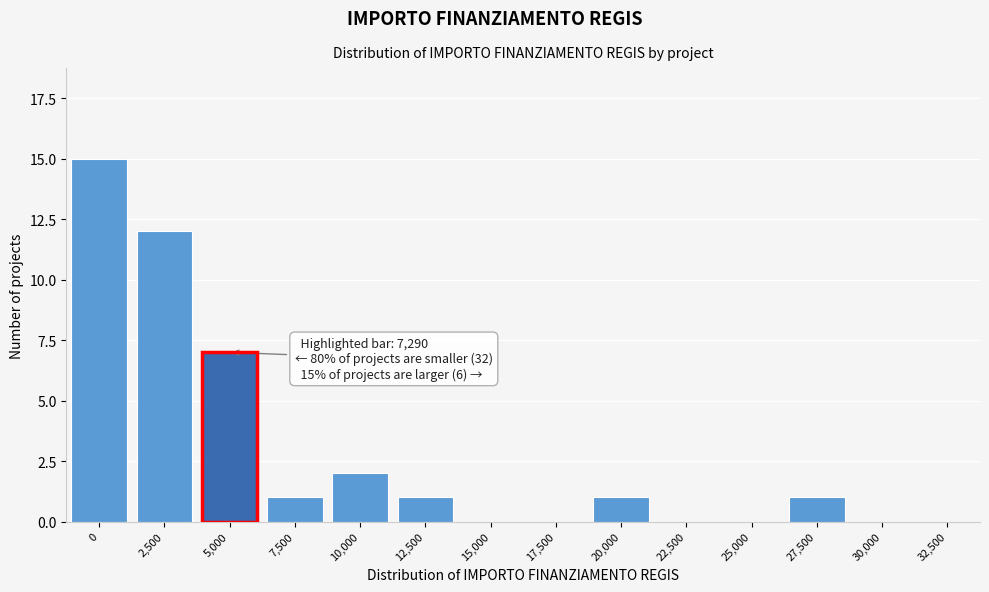

Reading left to right, transcribe all the data shown in this chart.

0=15	2,500=12	5,000=7	7,500=1	10,000=2	12,500=1	15,000=0	17,500=0	20,000=1	22,500=0	25,000=0	27,500=1	30,000=0	32,500=0